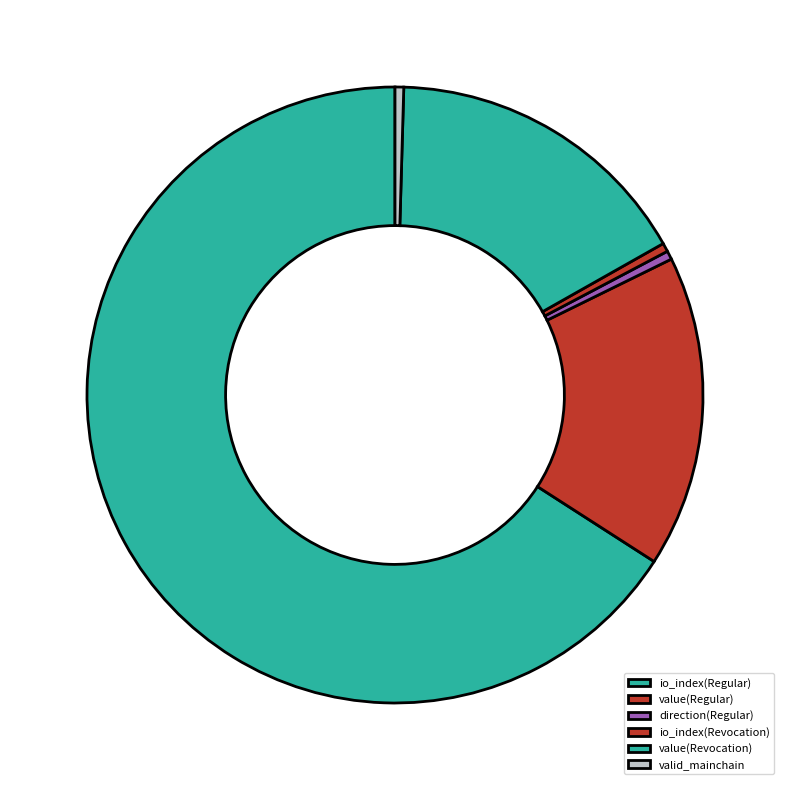

What is the largest slice in the pie chart?

io_index(Regular)